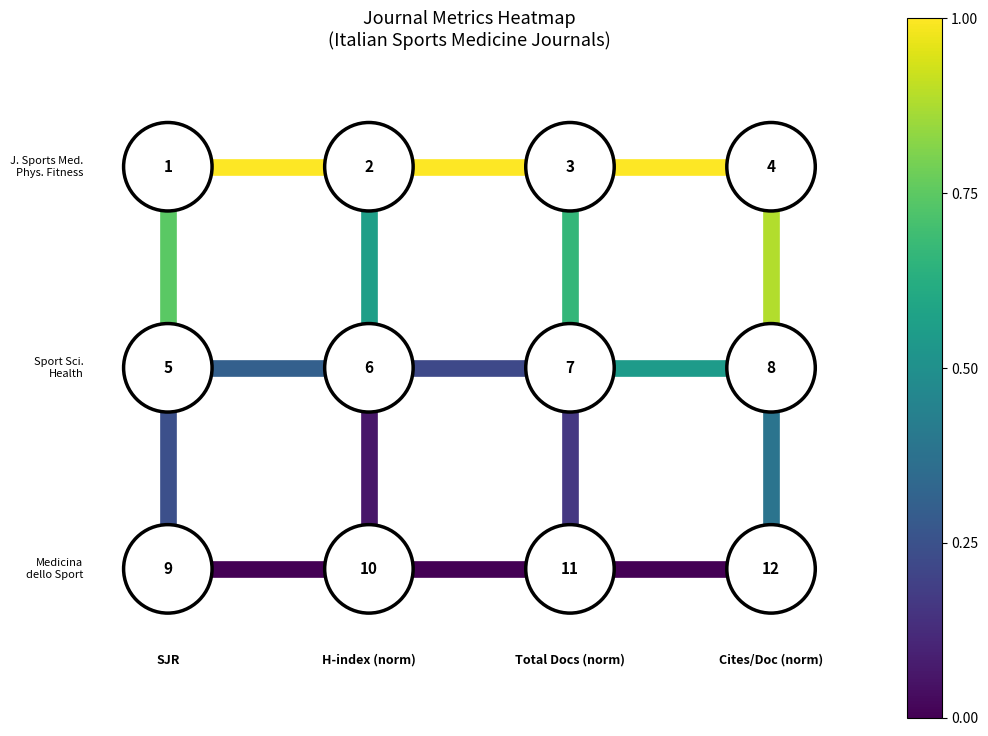

Which category has the lowest value in the h_edge_0_2 series?

Total Docs (norm)